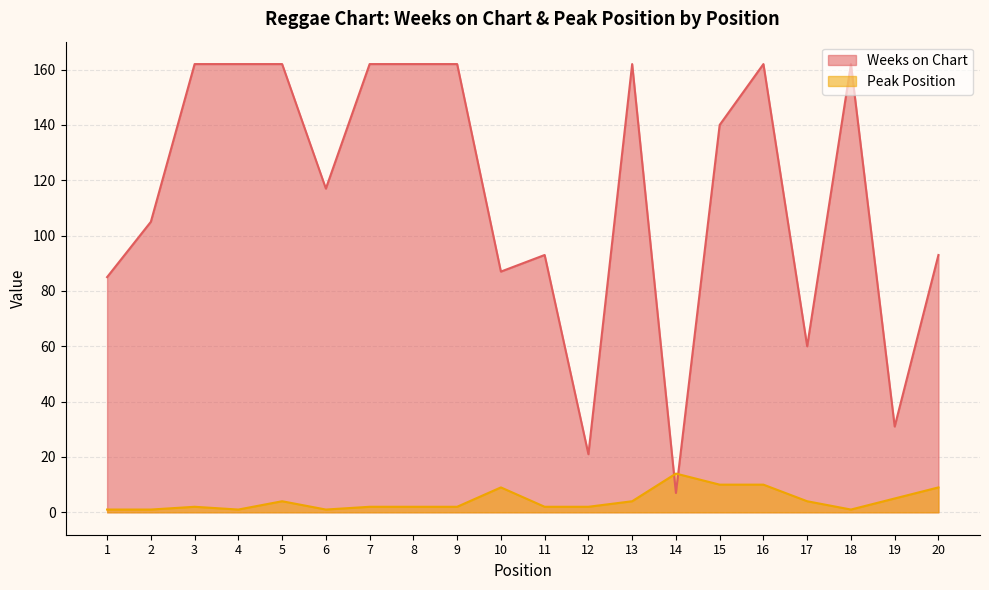

What is the greatest value displayed?

162